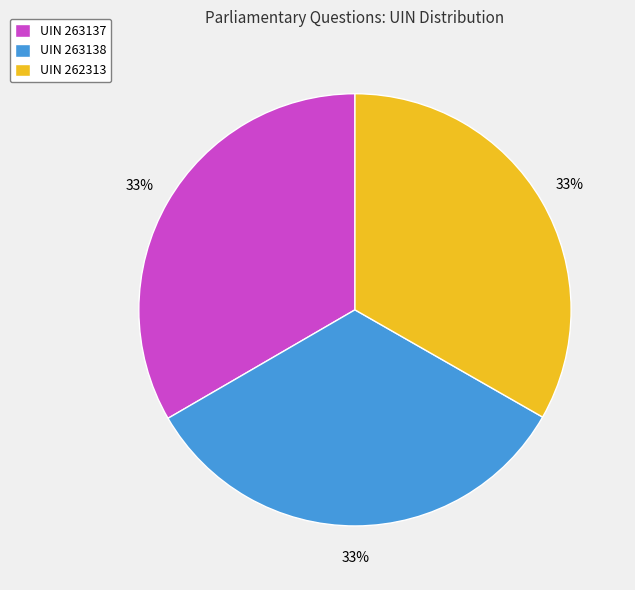

Is it true that UIN 263138 is 33% of the pie?

True